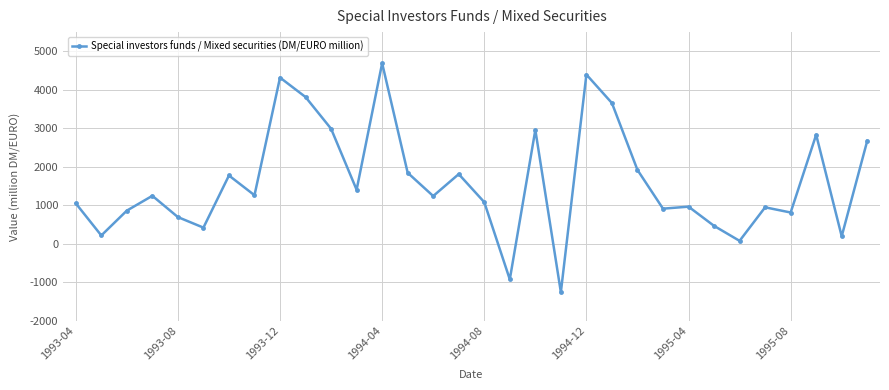

How many values are below zero?

2